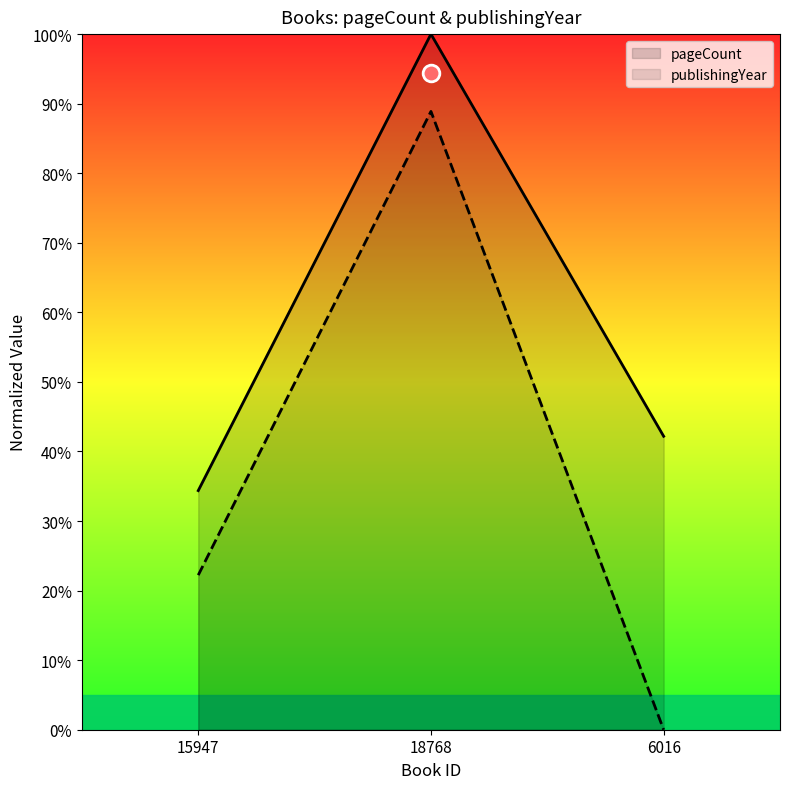

What is the approximate value of publishingYear at 15947?

22.2